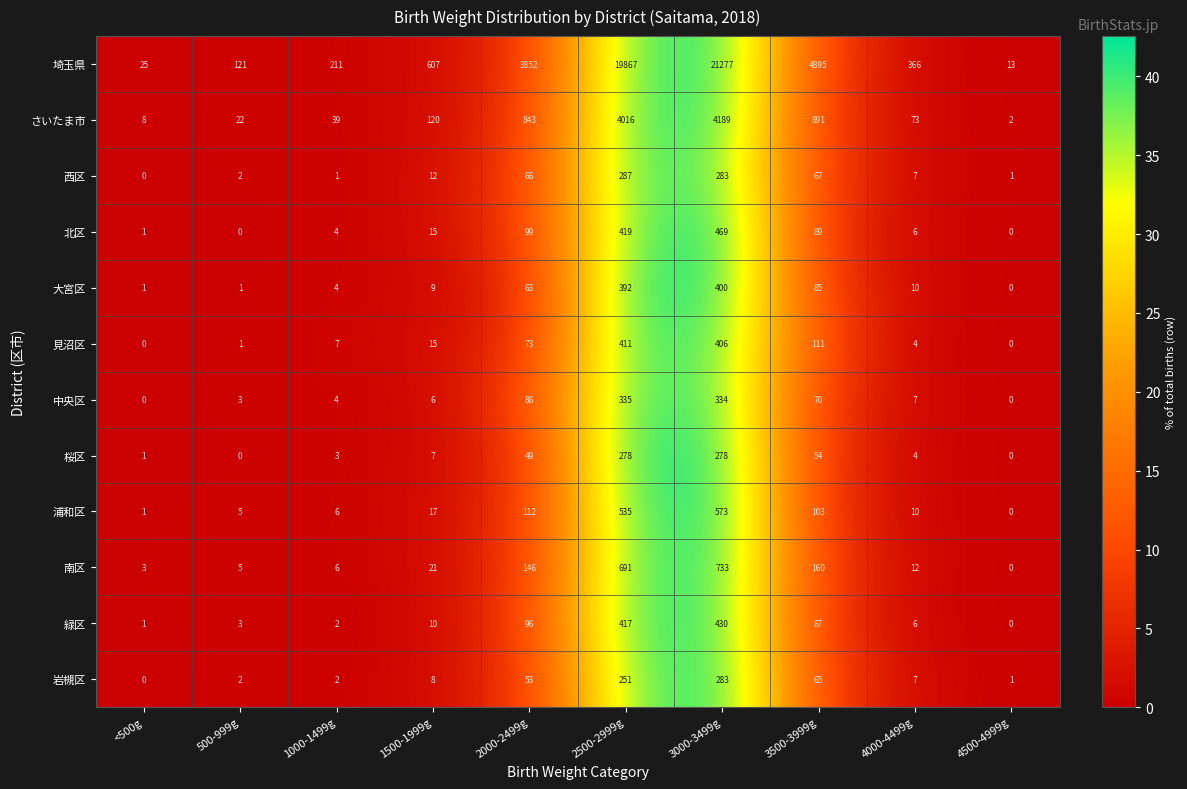

At which label is 埼玉県 closest to 10645?

3500-3999g